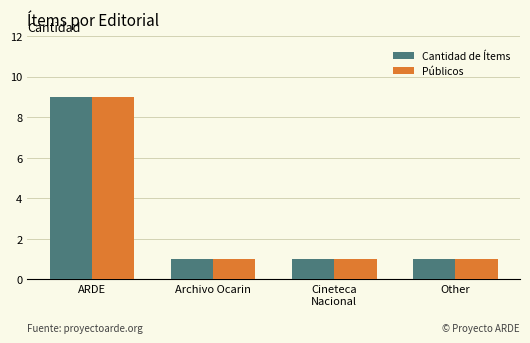

Reading left to right, list all the values displayed in this chart.

Cantidad de Ítems: ARDE=9	Archivo Ocarin=1	Cineteca
Nacional=1	Other=1
Públicos: ARDE=9	Archivo Ocarin=1	Cineteca
Nacional=1	Other=1